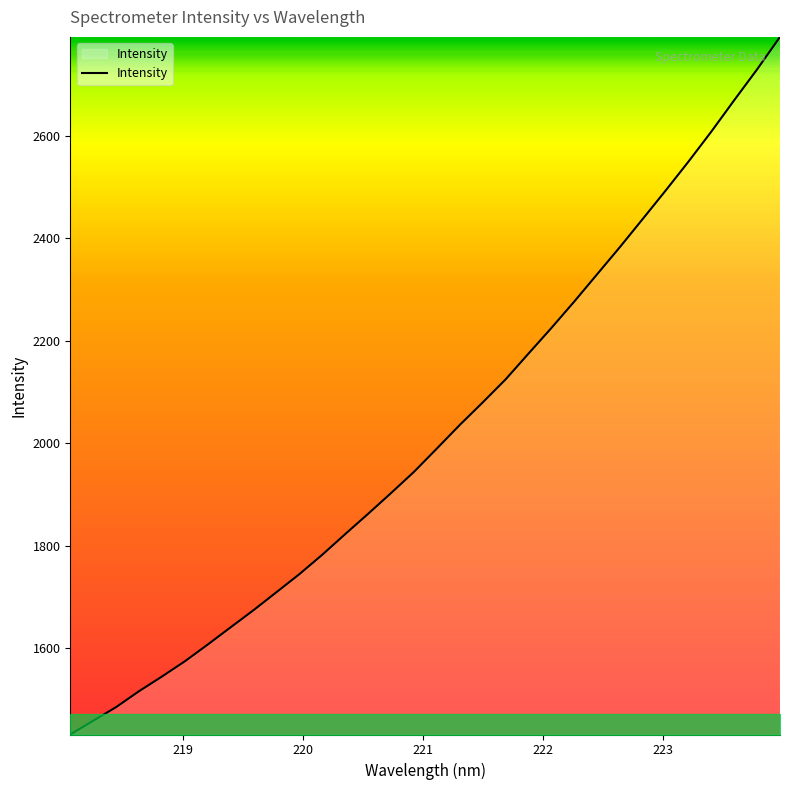

What is the smallest value displayed?

1431.3